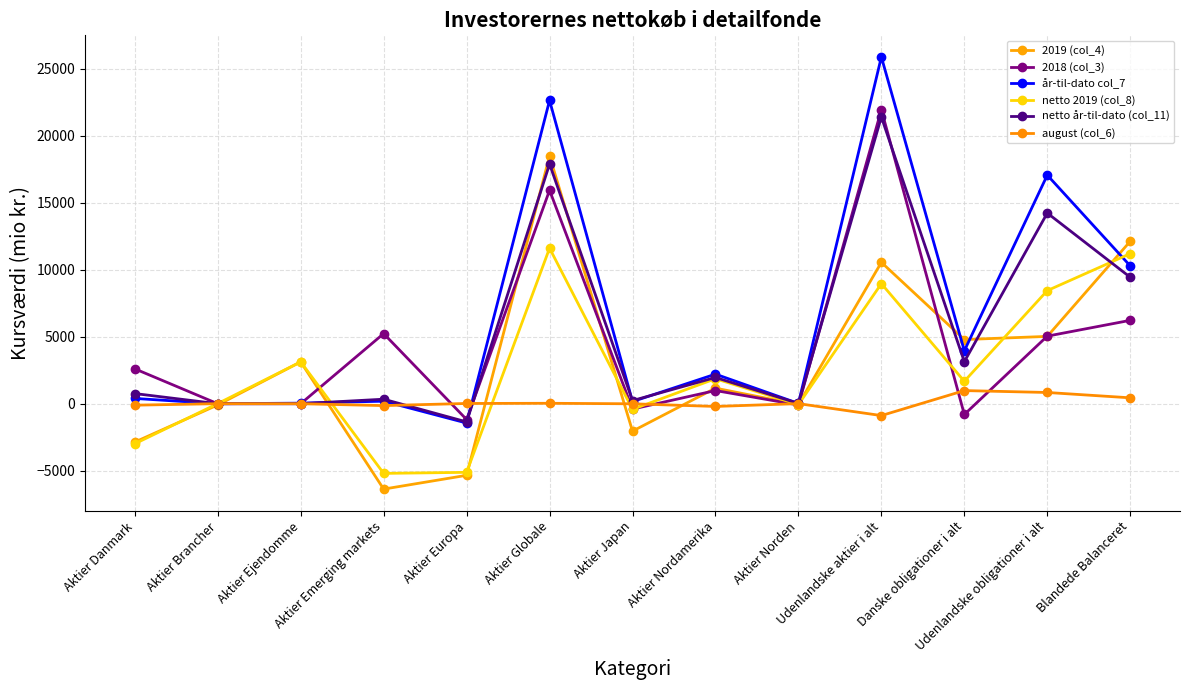

What is the highest value of the august (col_6) series?

979.6